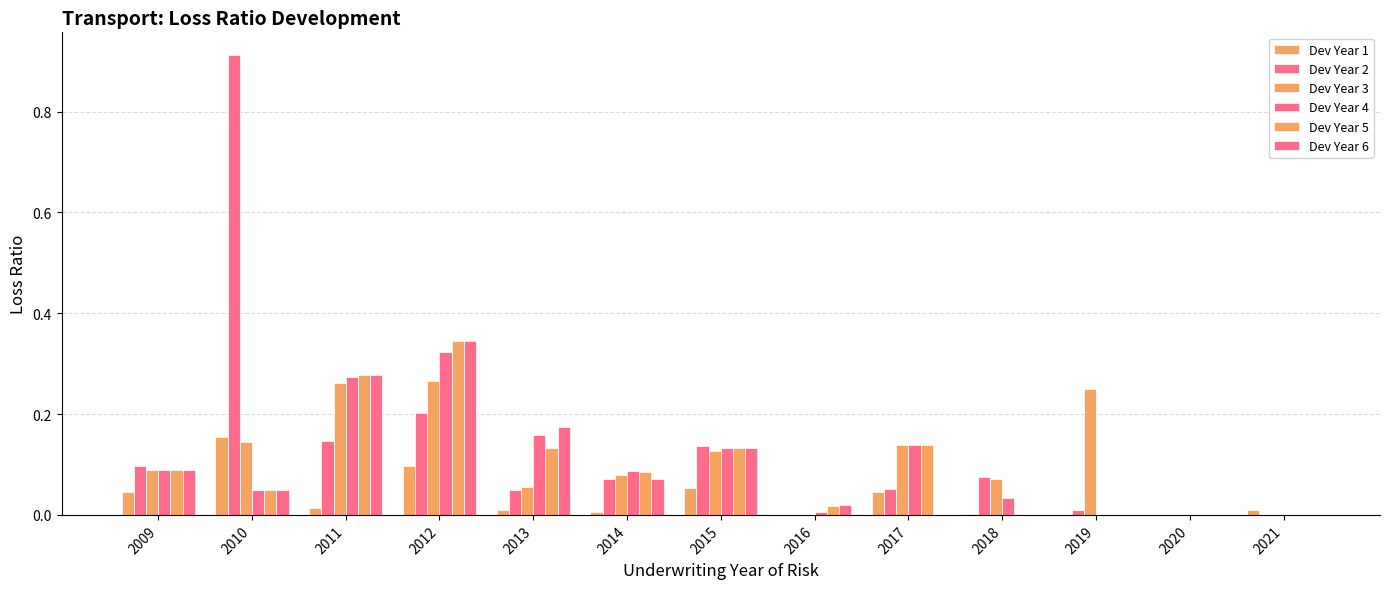

What is the value of the Dev Year 5 bar at the 4th from the left?

0.3